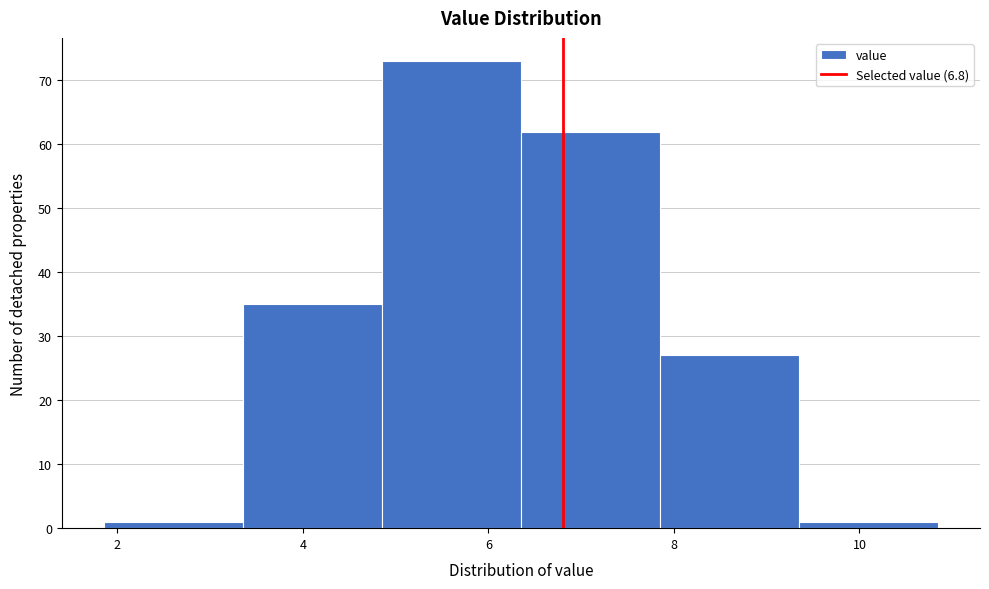

Reading left to right, list every bar in this chart as the range it spans on the x-axis followed by its height. Neither the bar edges nor the heights are printed on the chart, so give them approximately, as read against the axes.

1.85 to 3.35: 1
3.35 to 4.85: 35
4.85 to 6.35: 73
6.35 to 7.85: 62
7.85 to 9.35: 27
9.35 to 10.85: 1